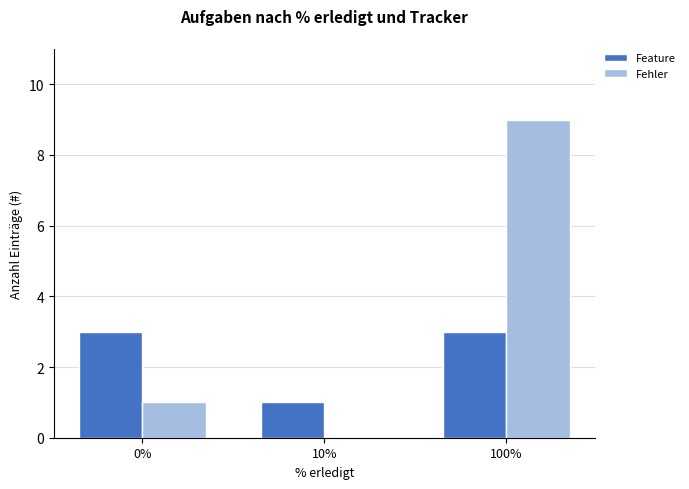

What are all the series names shown in the legend?

Feature, Fehler